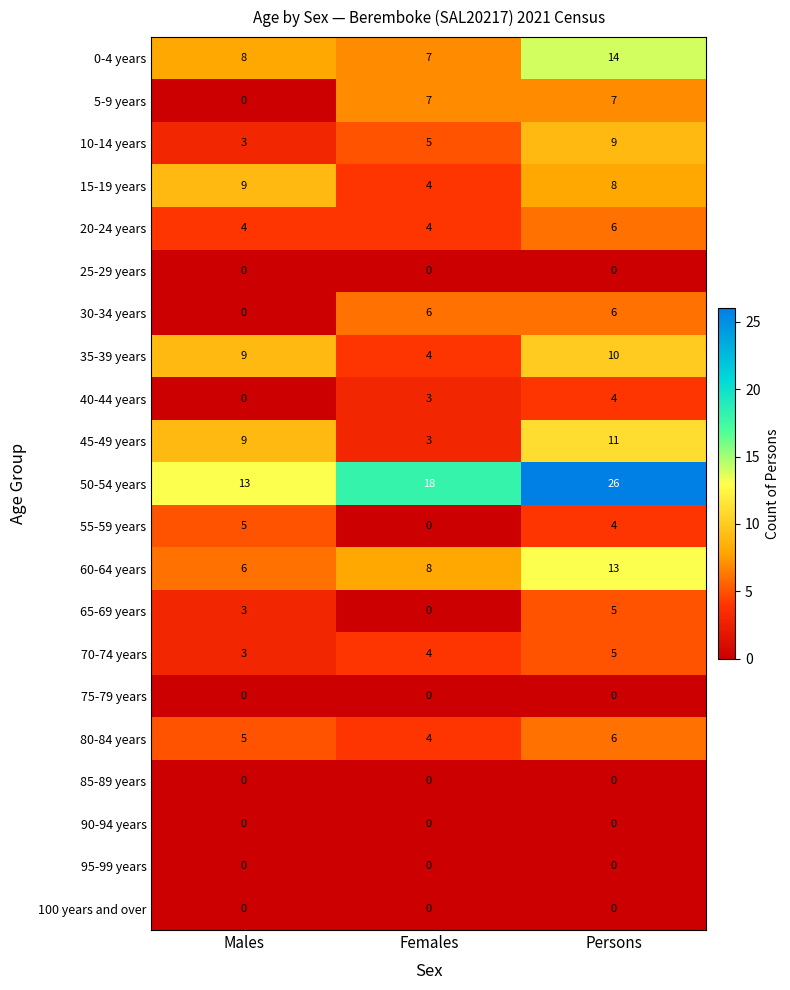

Where is 5-9 years nearest to the value 3?

Males